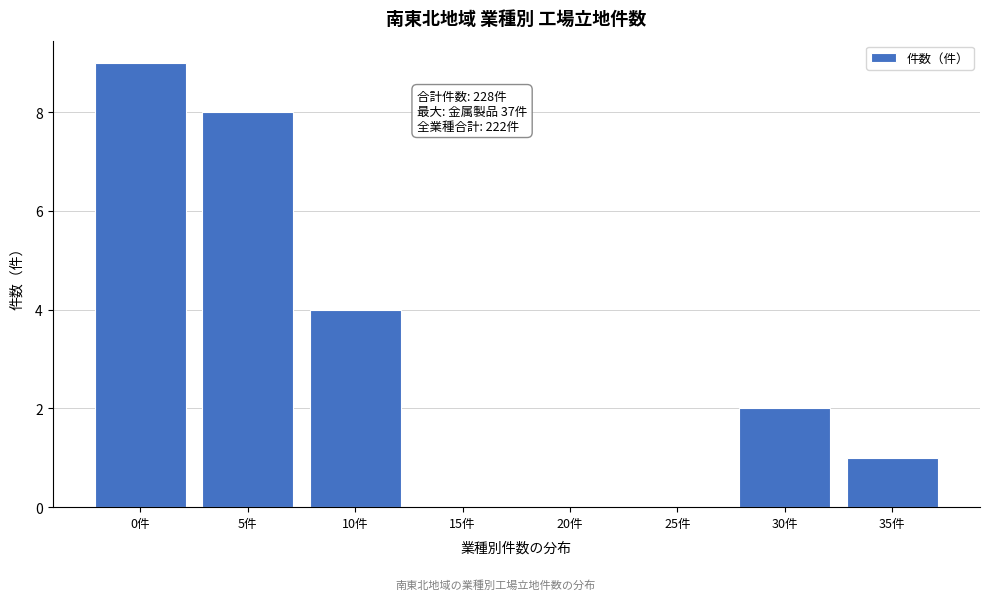

Reading left to right, list all the values displayed in this chart.

0件=9	5件=8	10件=4	15件=0	20件=0	25件=0	30件=2	35件=1